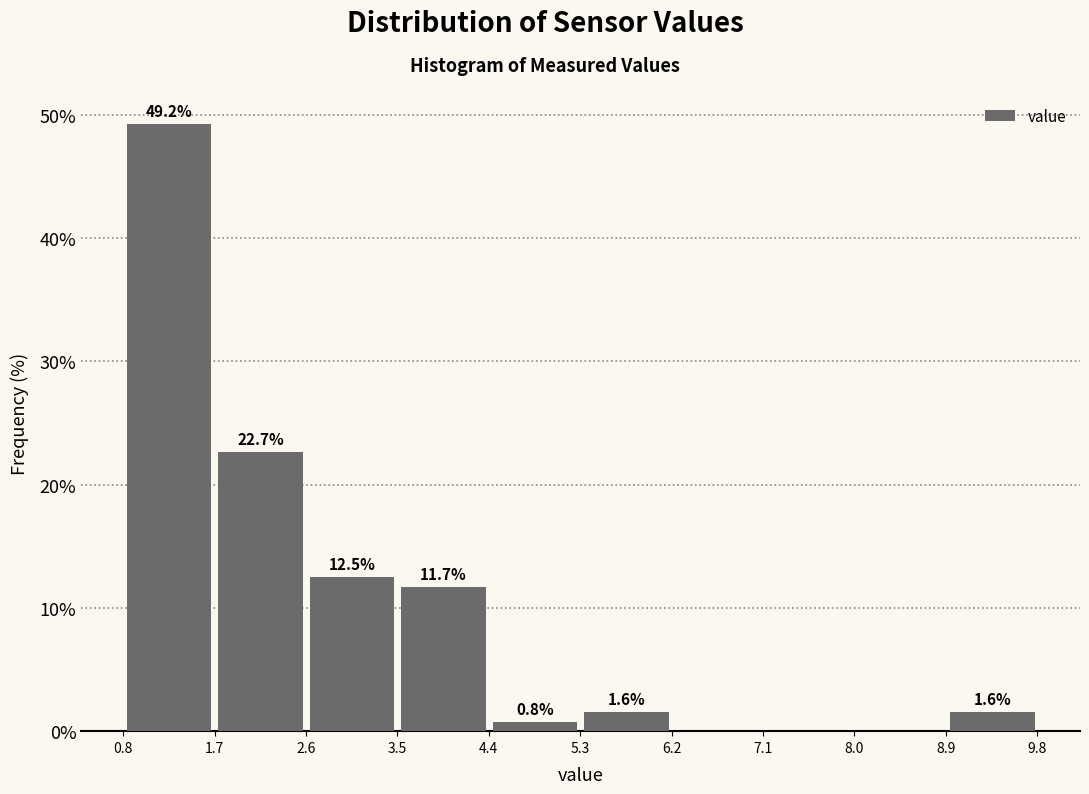

Which range on the x-axis has the tallest bar?

0.8 to 1.7